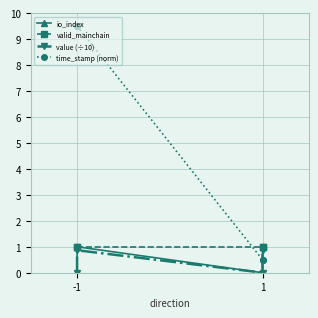

Where is time_stamp (norm) nearest to the value 5?

-1